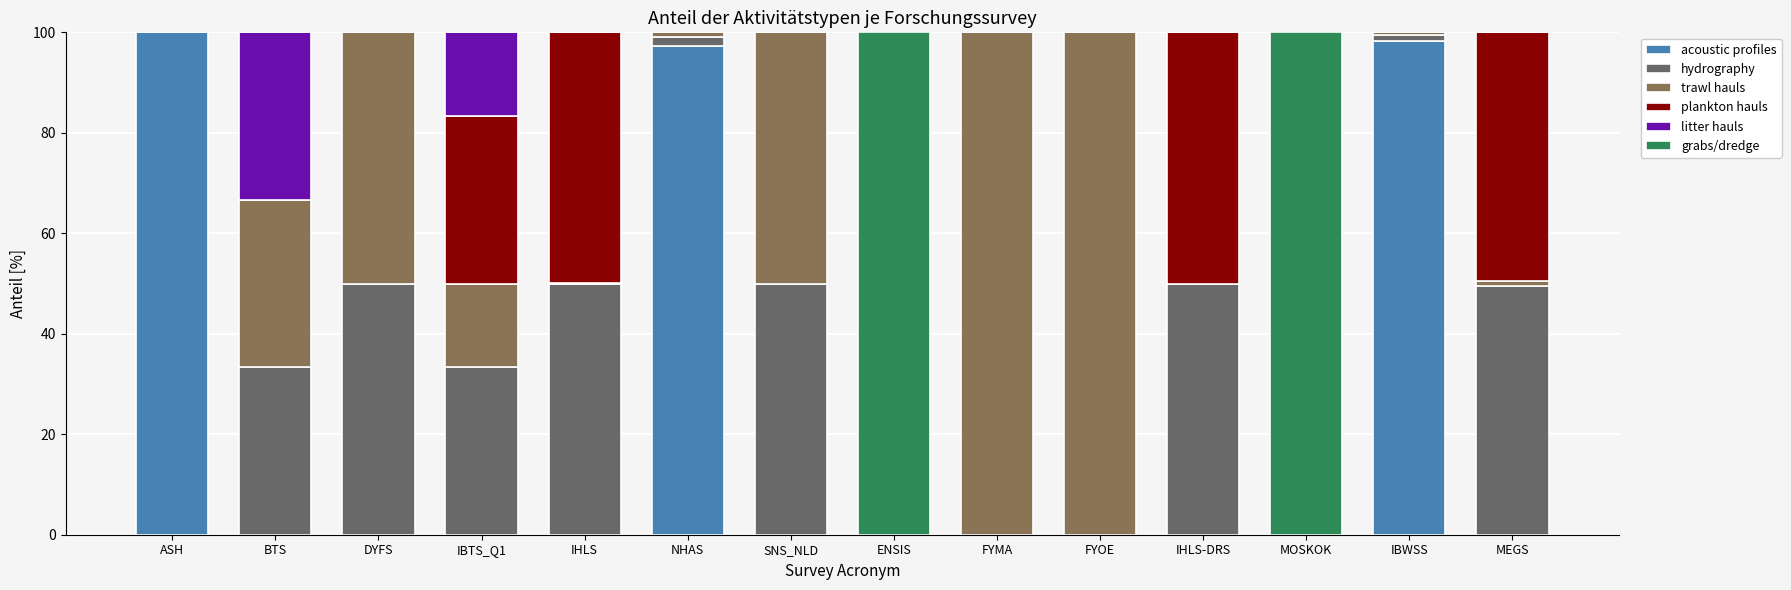

What are all the series names shown in the legend?

acoustic profiles, hydrography, trawl hauls, plankton hauls, litter hauls, grabs/dredge